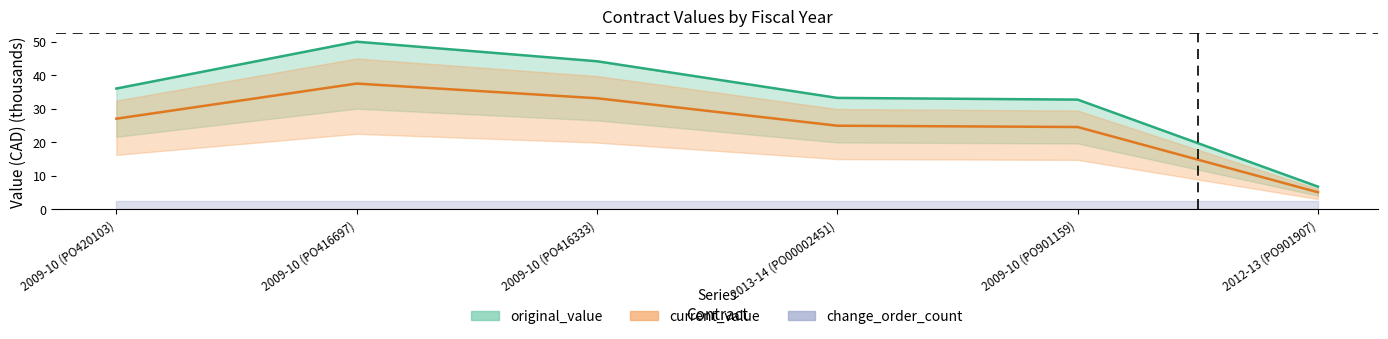

How many values in the original_value series are below 35?

3